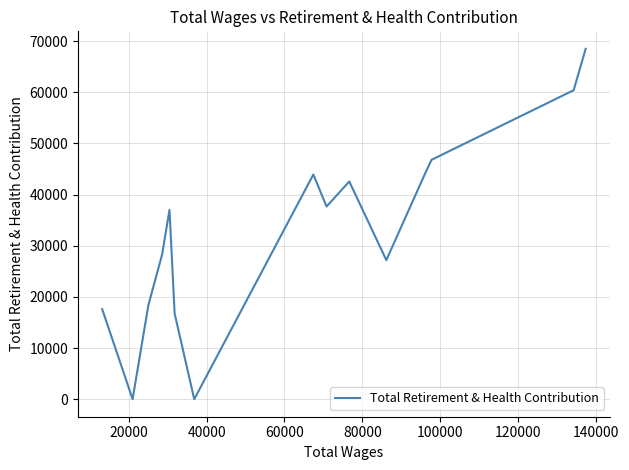

What is the difference between the maximum and minimum values?

68492